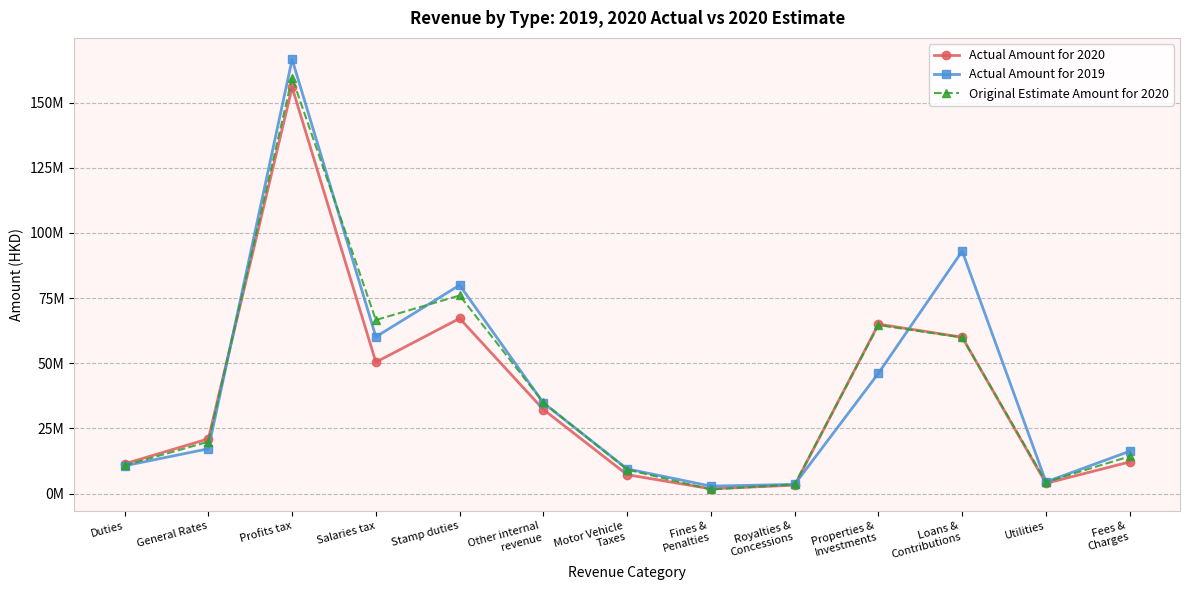

What is the difference between the highest and lowest values at Utilities?

534368